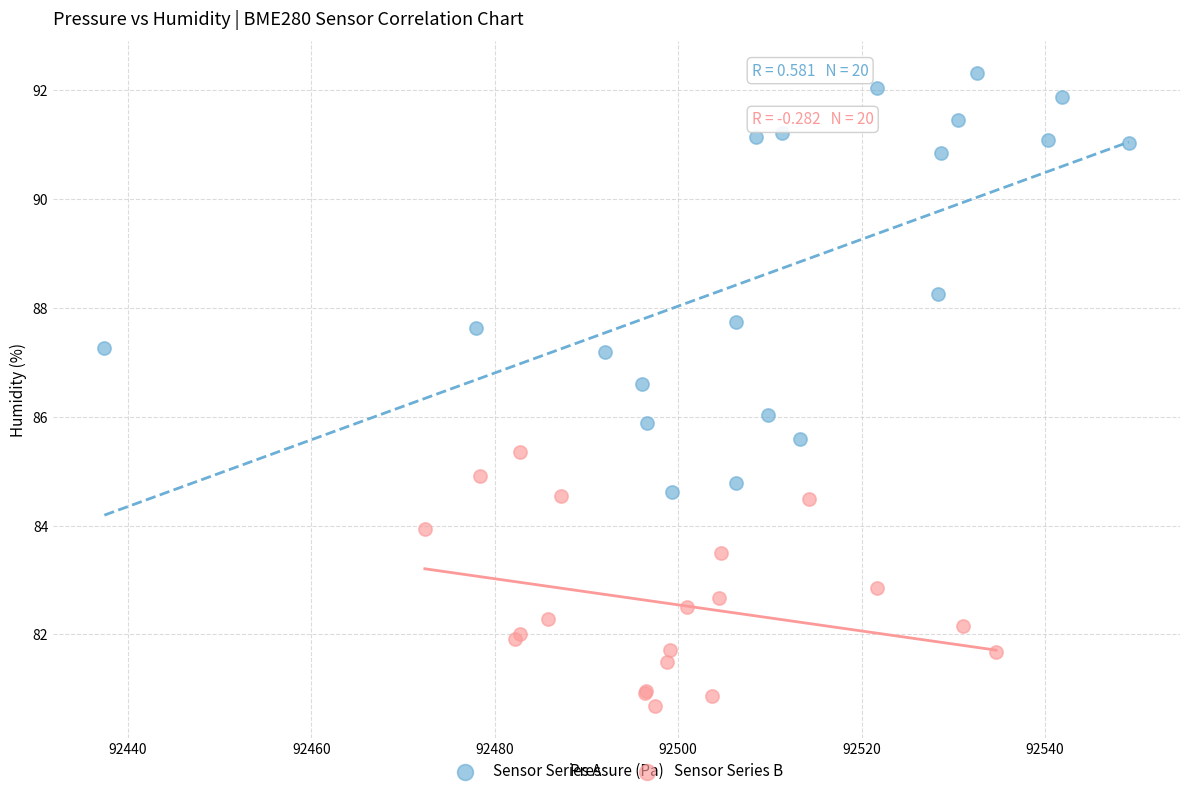

Which series has the widest spread of Y values?

Sensor Series A